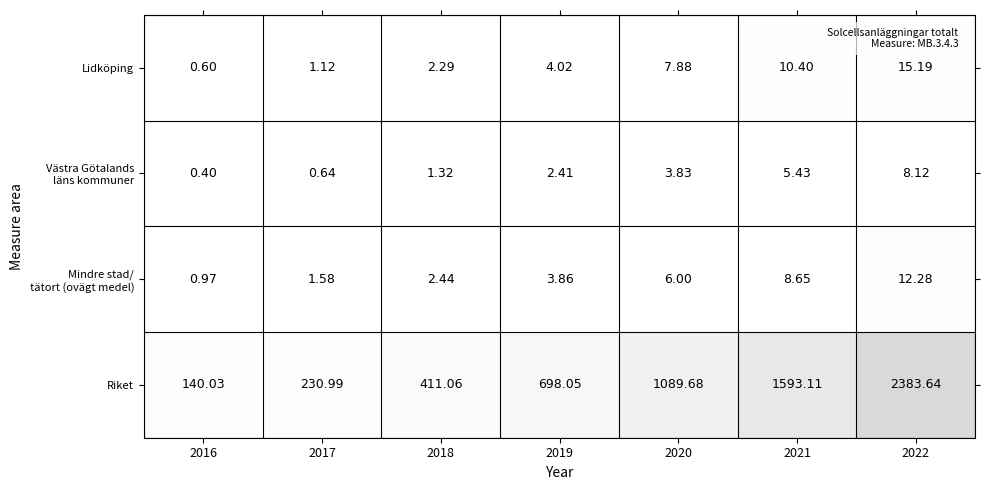

Which series has the largest total across all categories?

Riket